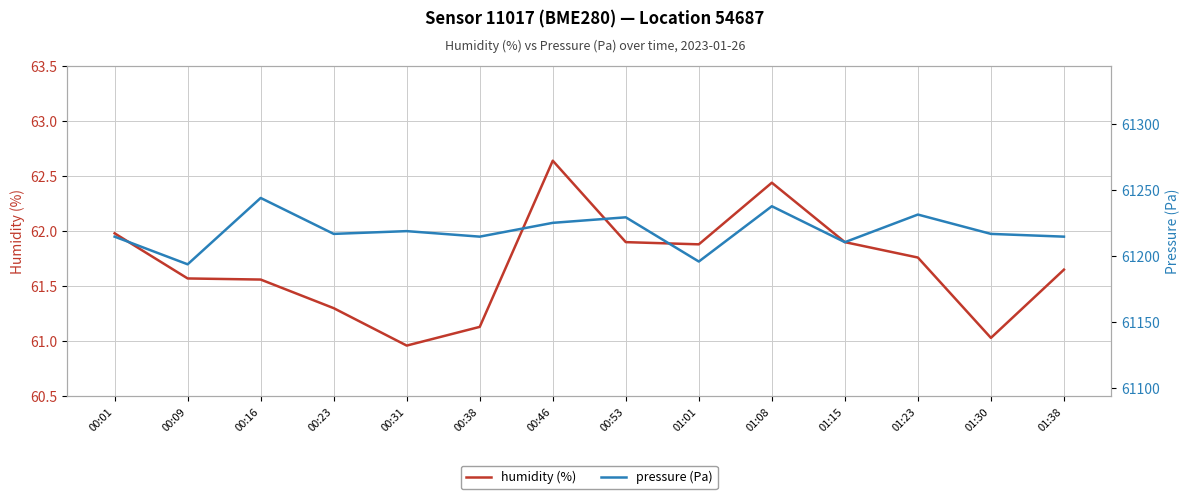

What is the difference between the highest and lowest values at 01:38?

61152.8